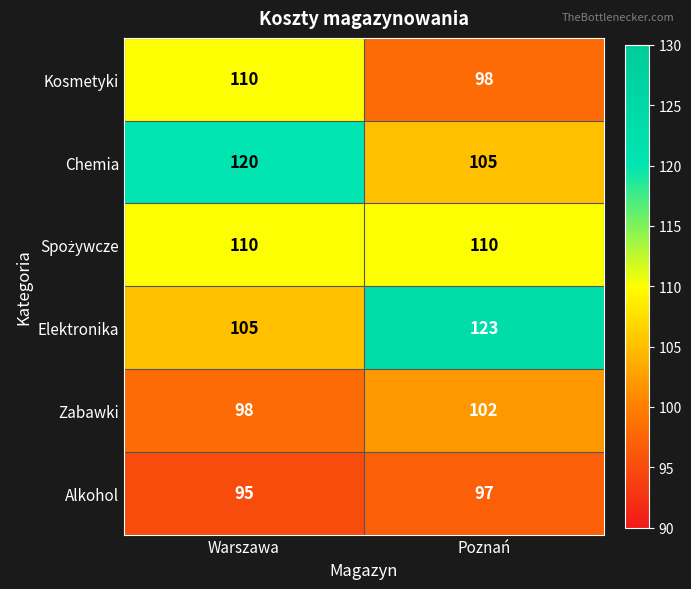

What is the minimum value shown in the chart?

95